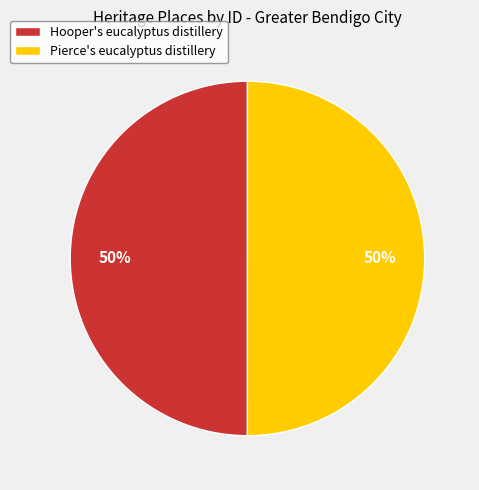

How many slices are in this pie chart?

2